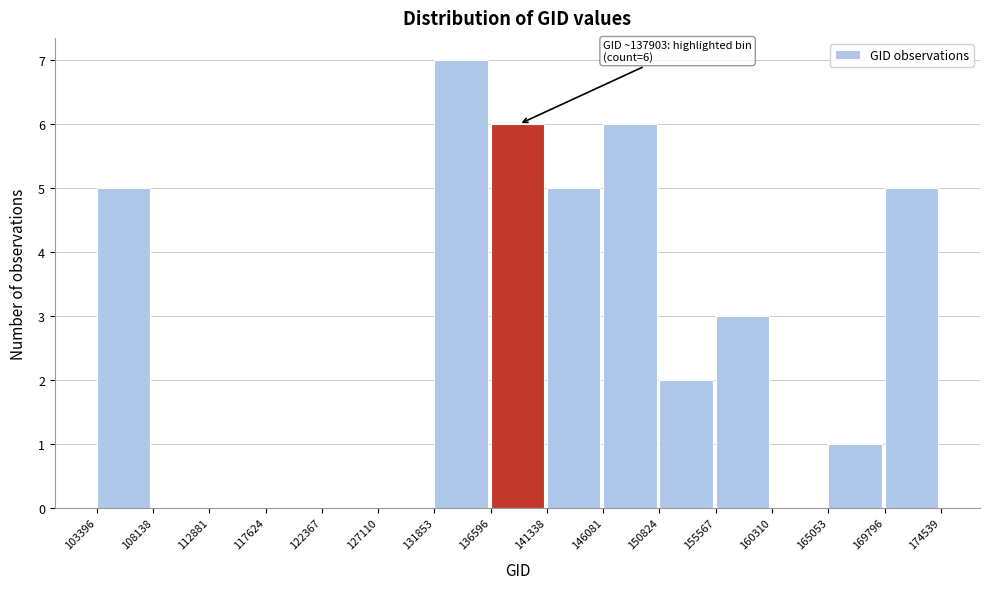

Which range on the x-axis has the tallest bar?

131853 to 136596